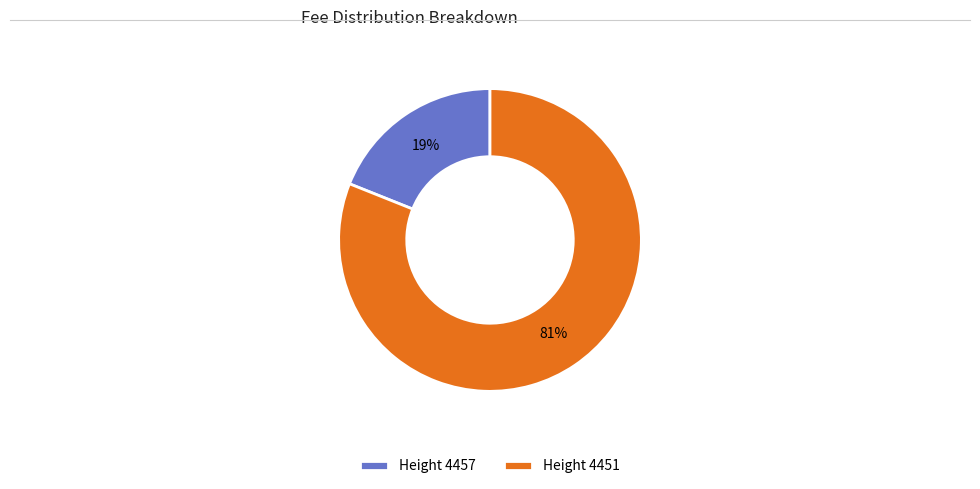

Is there a majority slice in this chart?

Yes